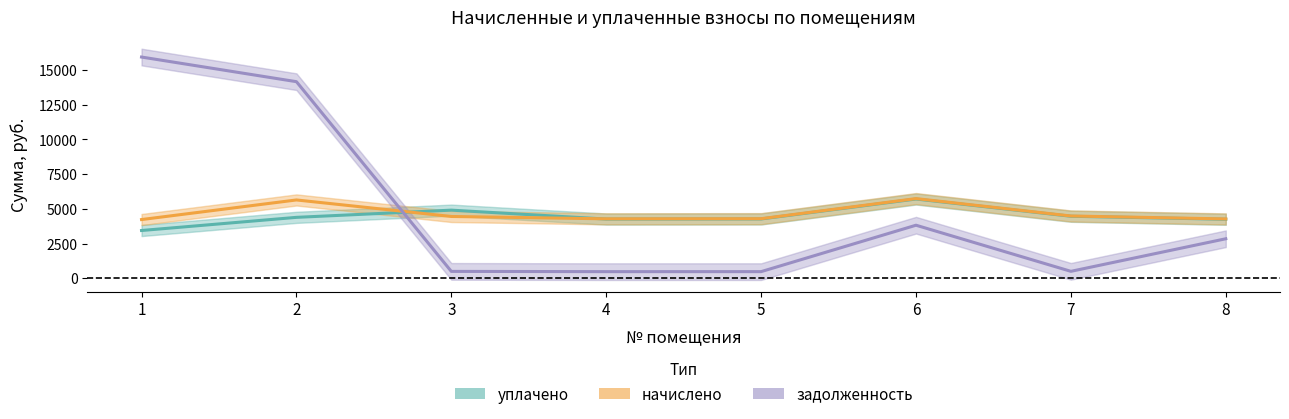

What is the greatest value displayed?

15936.2